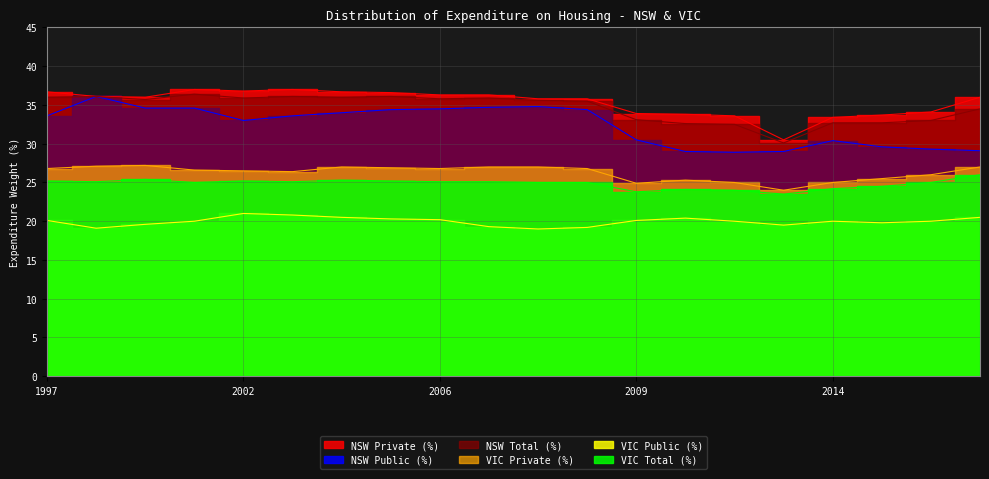

At 2014, list the series in order from largest to smallest.

NSW Private (%), NSW Total (%), NSW Public (%), VIC Private (%), VIC Total (%), VIC Public (%)